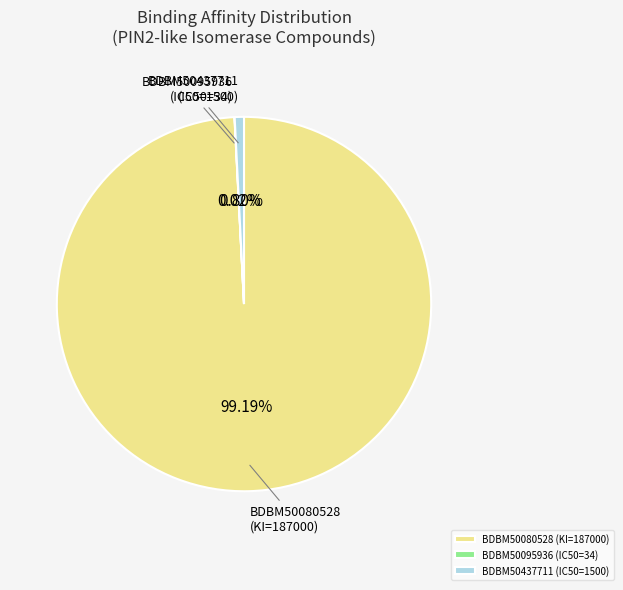

What is the largest slice in the pie chart?

BDBM50080528 (KI=187000)